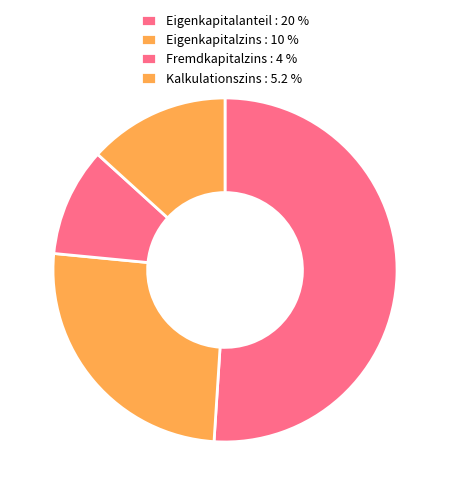

Is Kalkulationszins the majority of the pie?

No